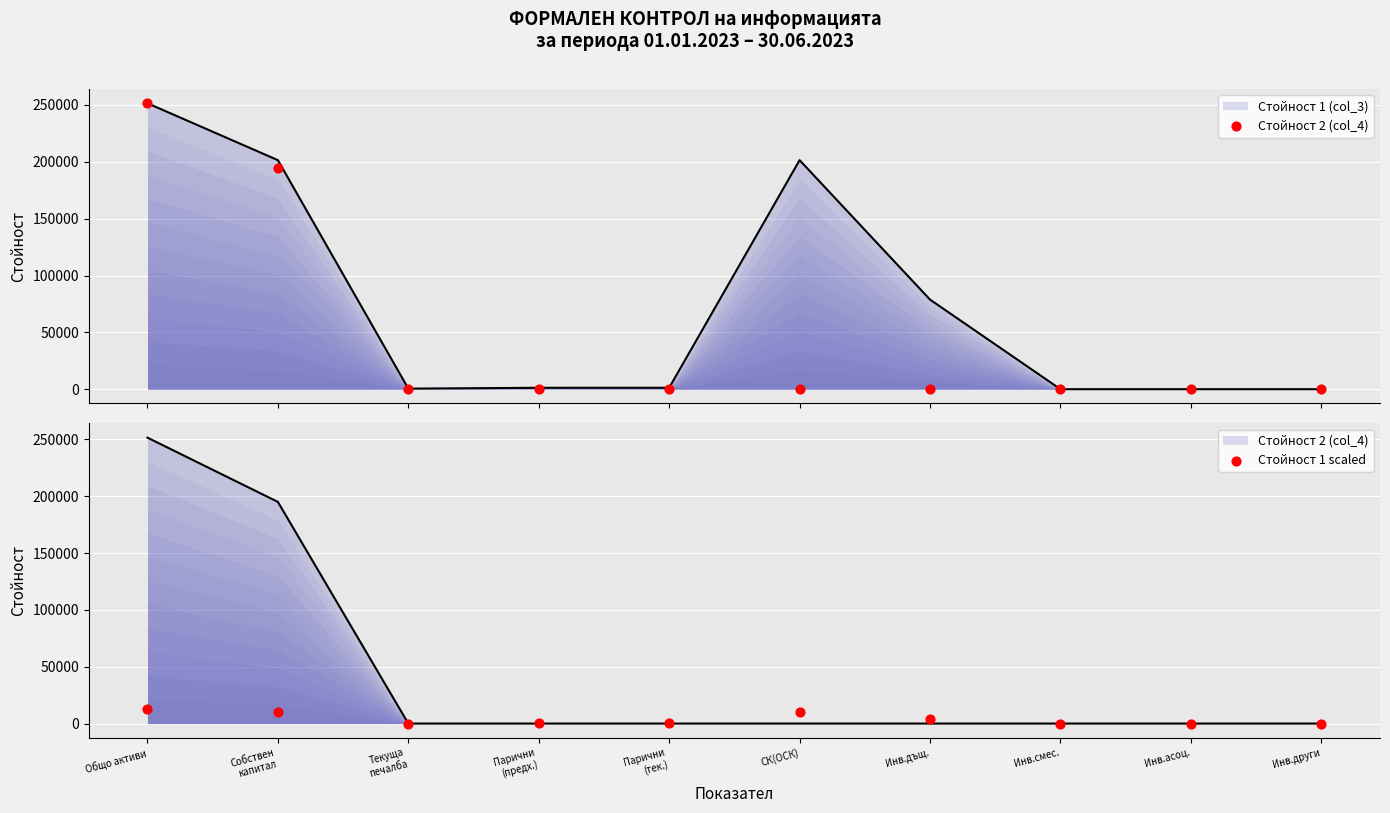

At which category is the sum across all series the highest?

Общо активи